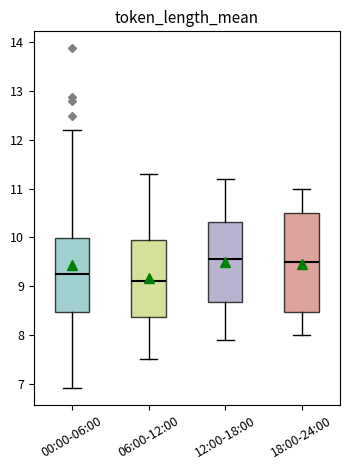

Which box is the tallest, from its lower edge to its upper edge?

18:00-24:00